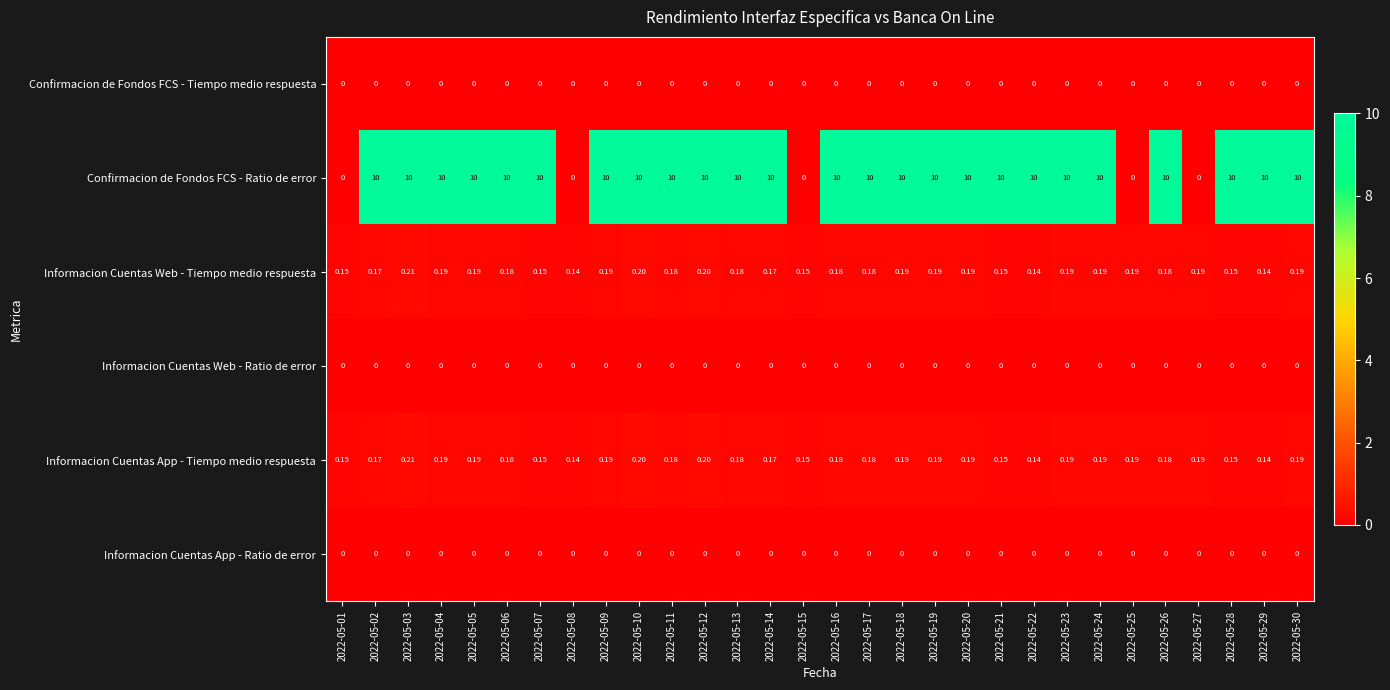

Which series has the largest range (max minus min)?

Confirmacion de Fondos FCS - Ratio de error